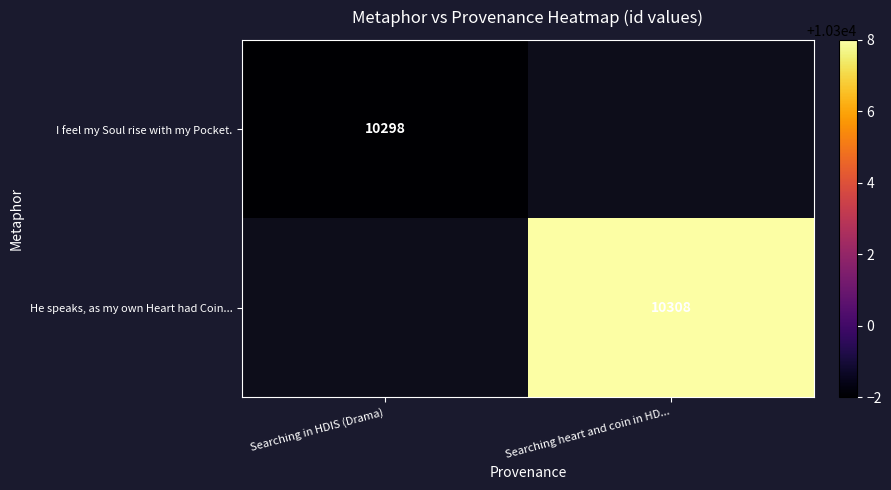

Is the value of He speaks, as my own Heart had Coin... at Searching heart and coin in HD... greater than the value of I feel my Soul rise with my Pocket. at Searching in HDIS (Drama)?

Yes